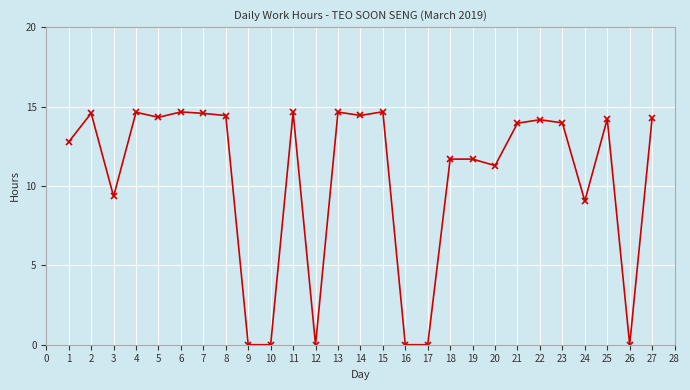

The value at 14 is 14.4. True or false?

True